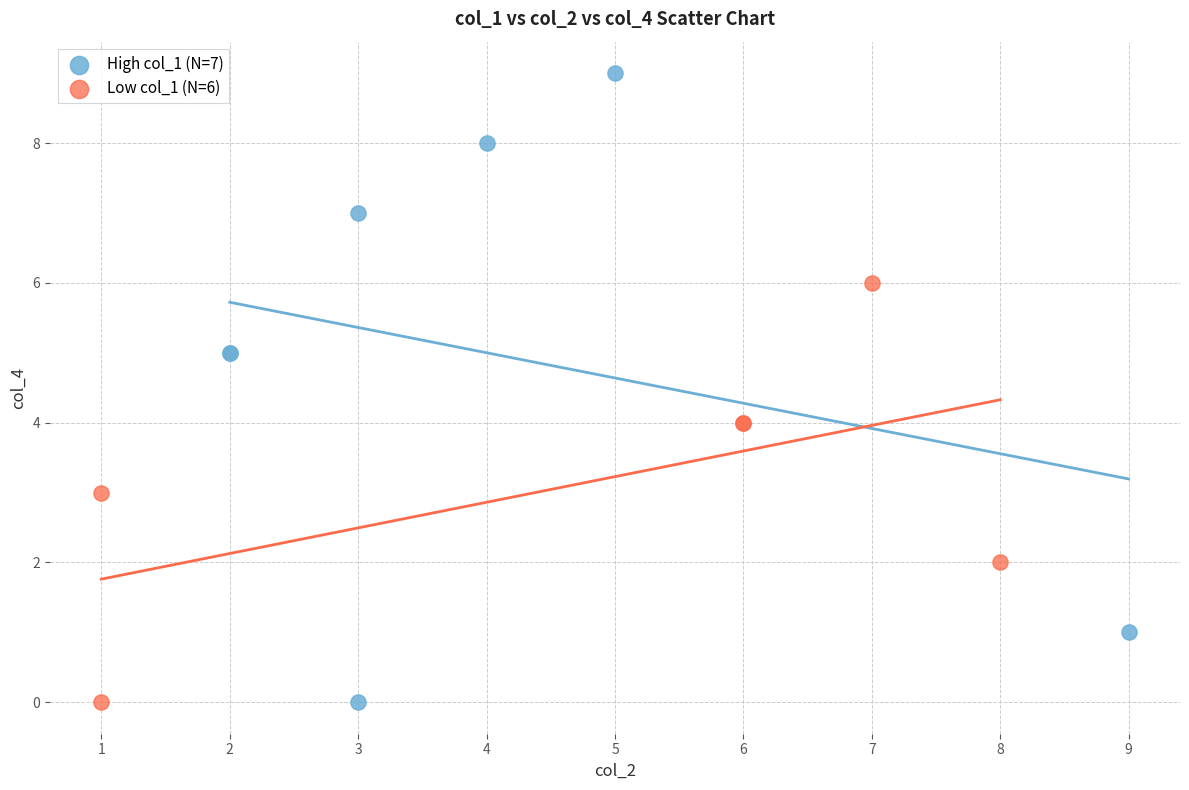

Which series contains the highest Y value?

High col_1 (N=7)